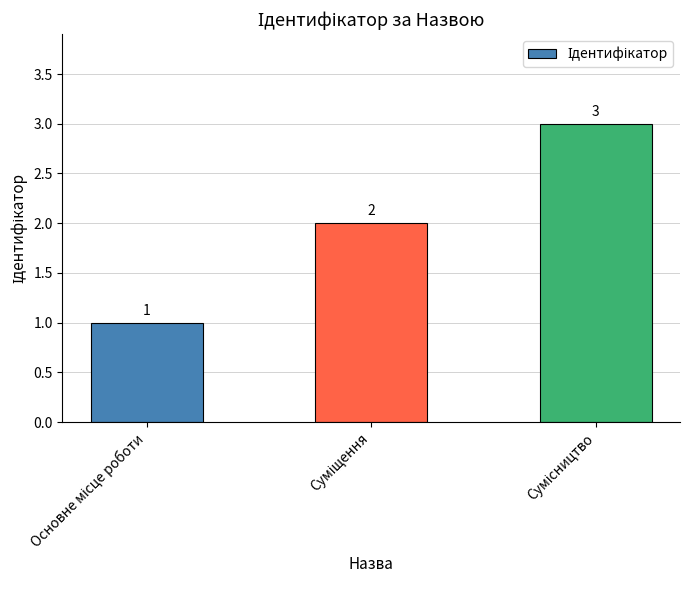

Count the number of data series in this chart.

1